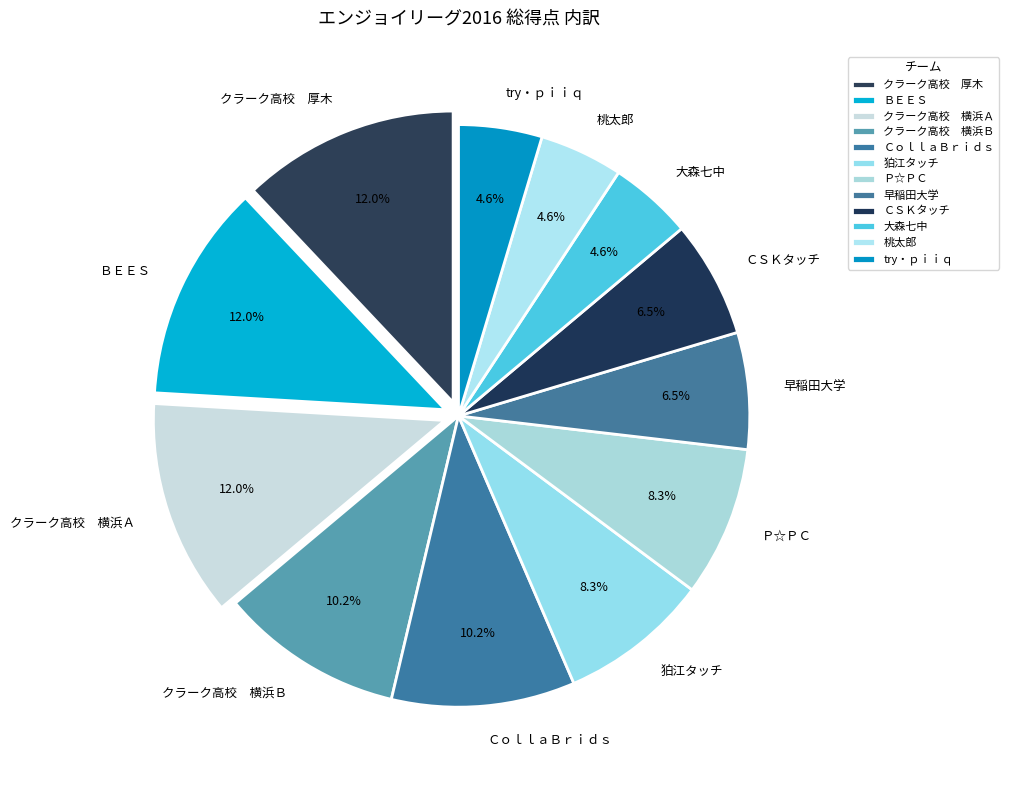

What is the ratio of the value at 狛江タッチ to the value at 早稲田大学?

1.3